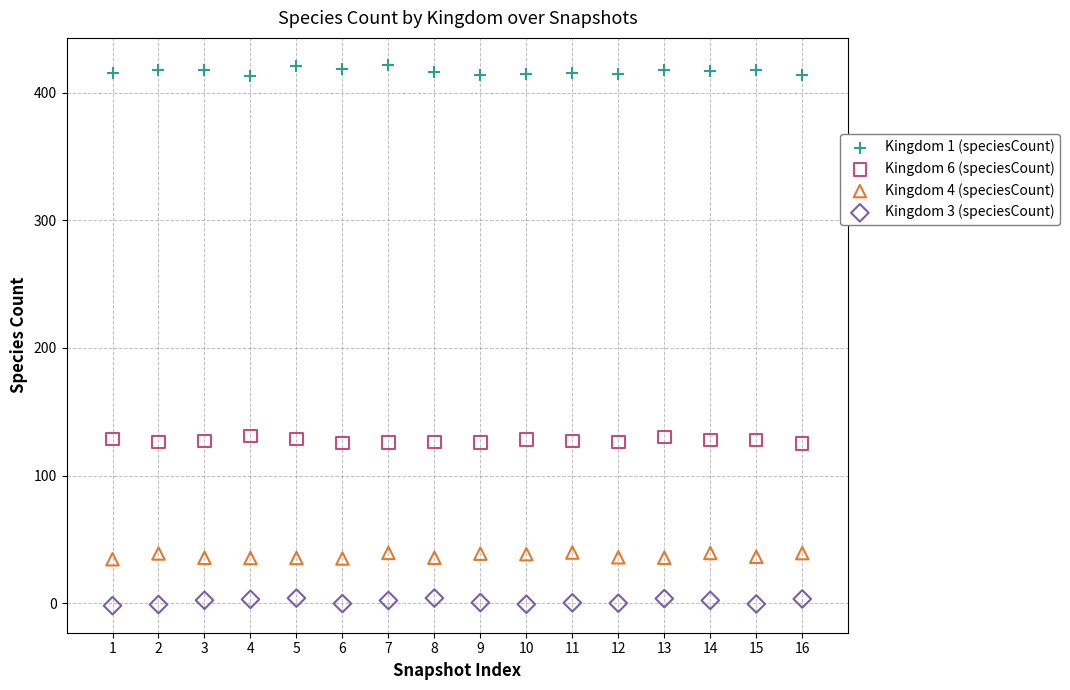

What are all the series names shown in the legend?

Kingdom 1 (speciesCount), Kingdom 6 (speciesCount), Kingdom 4 (speciesCount), Kingdom 3 (speciesCount)